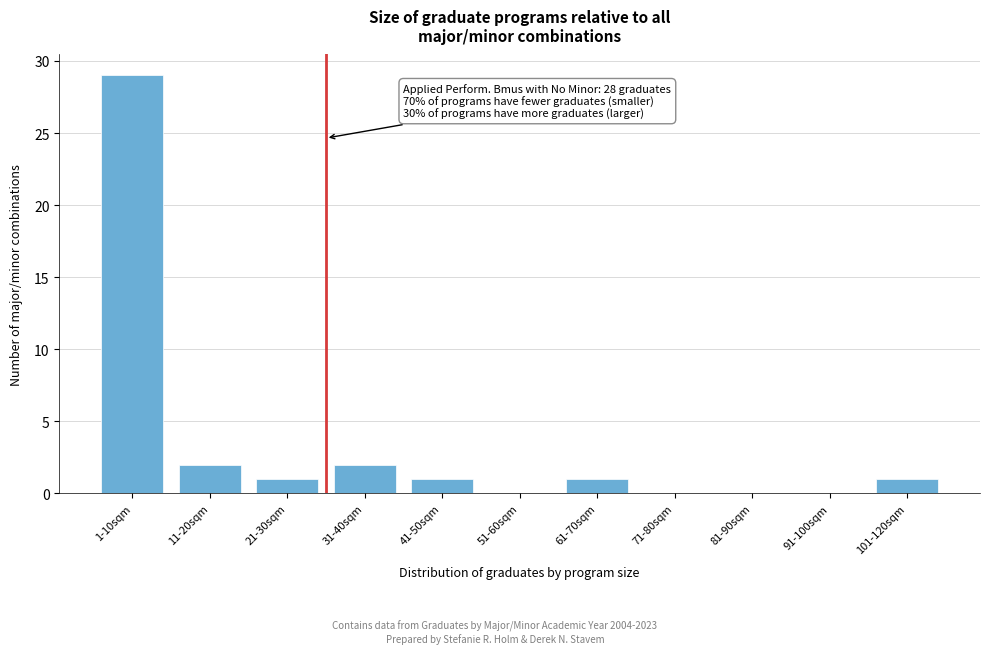

Reading left to right, extract all data points from this chart.

1-10sqm=29	11-20sqm=2	21-30sqm=1	31-40sqm=2	41-50sqm=1	51-60sqm=0	61-70sqm=1	71-80sqm=0	81-90sqm=0	91-100sqm=0	101-120sqm=1